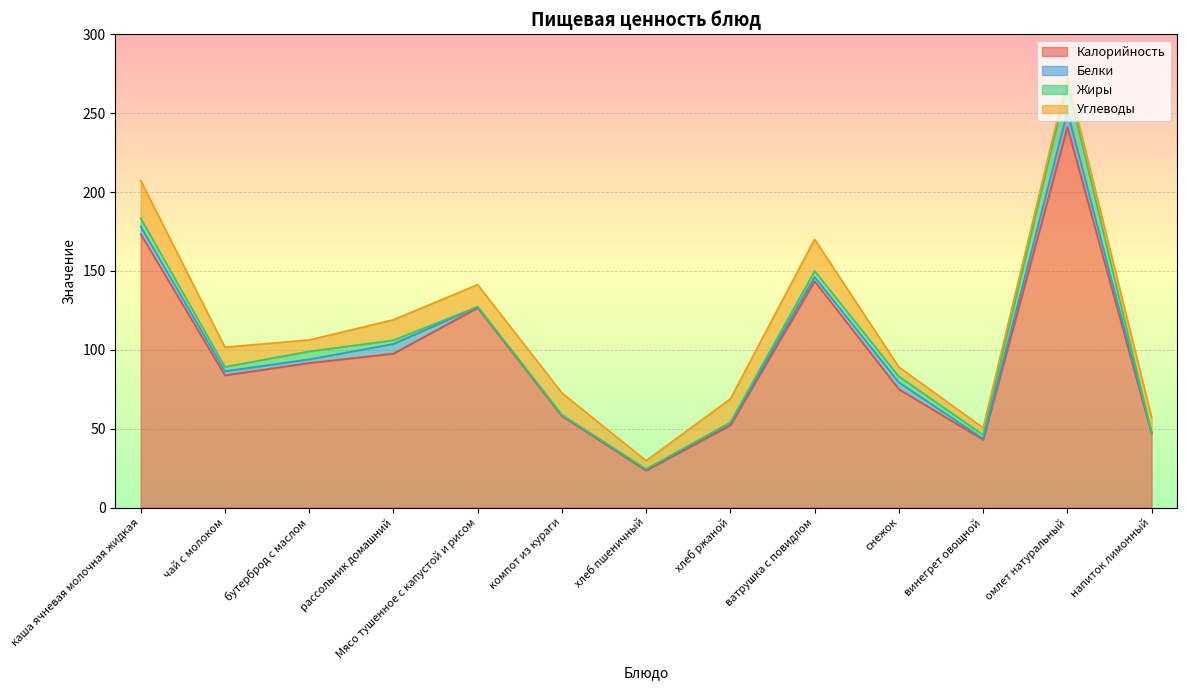

Which series changed the most between хлеб ржаной and омлет натуральный?

Калорийность